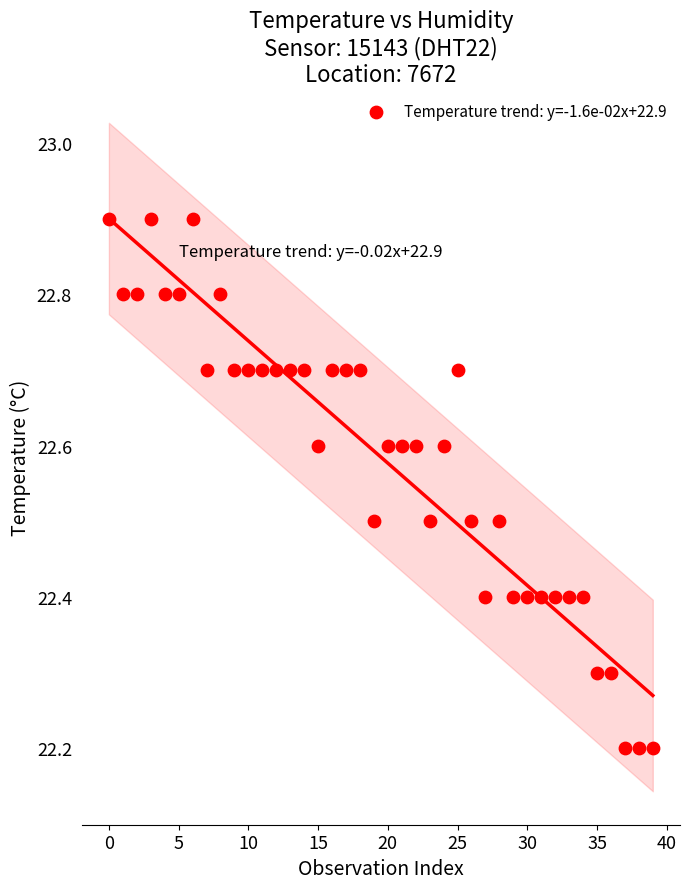

What is the range of Y values (max minus min)?

0.7